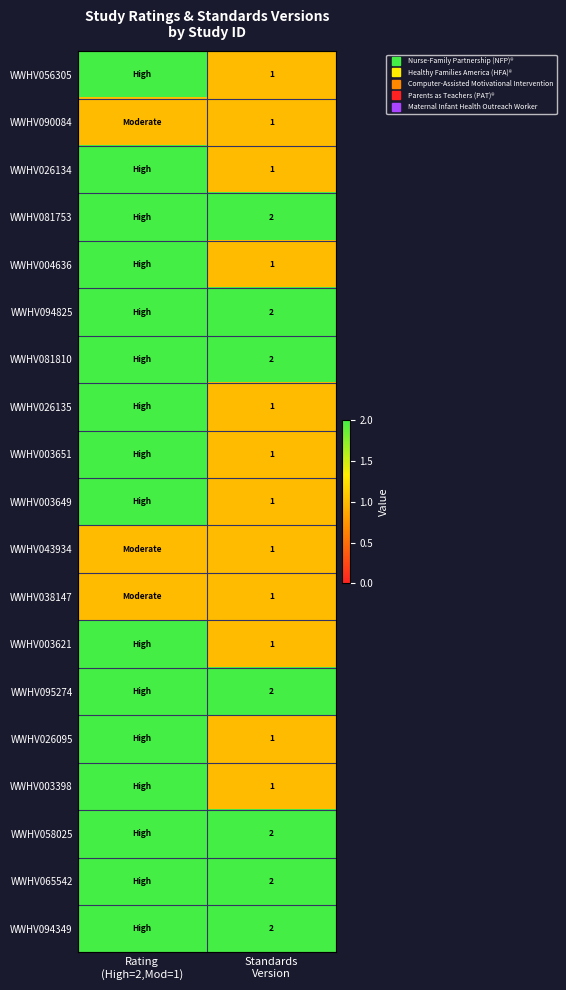

What is the total value across all series at Standards
Version?

26